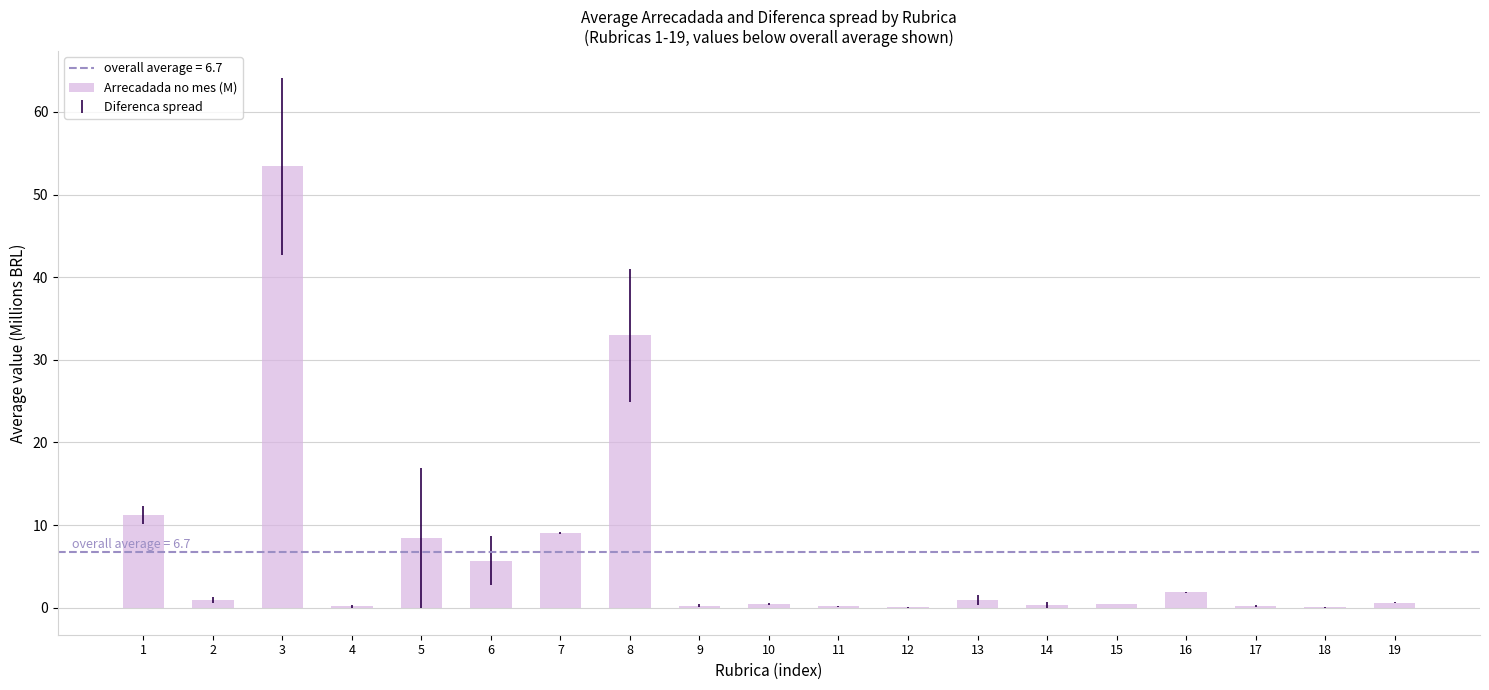

What is the greatest value displayed?

53.4